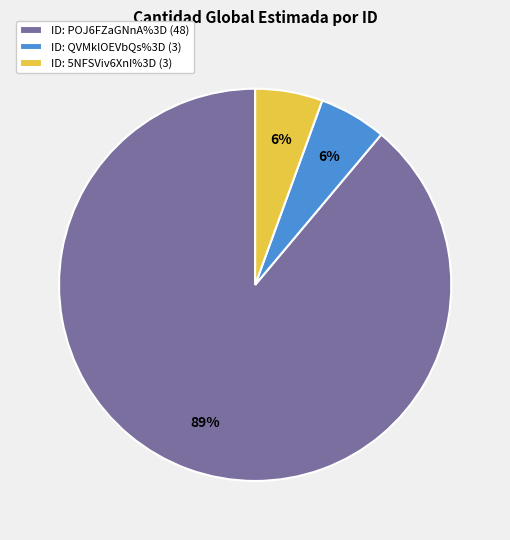

How many segments does this pie chart have?

3